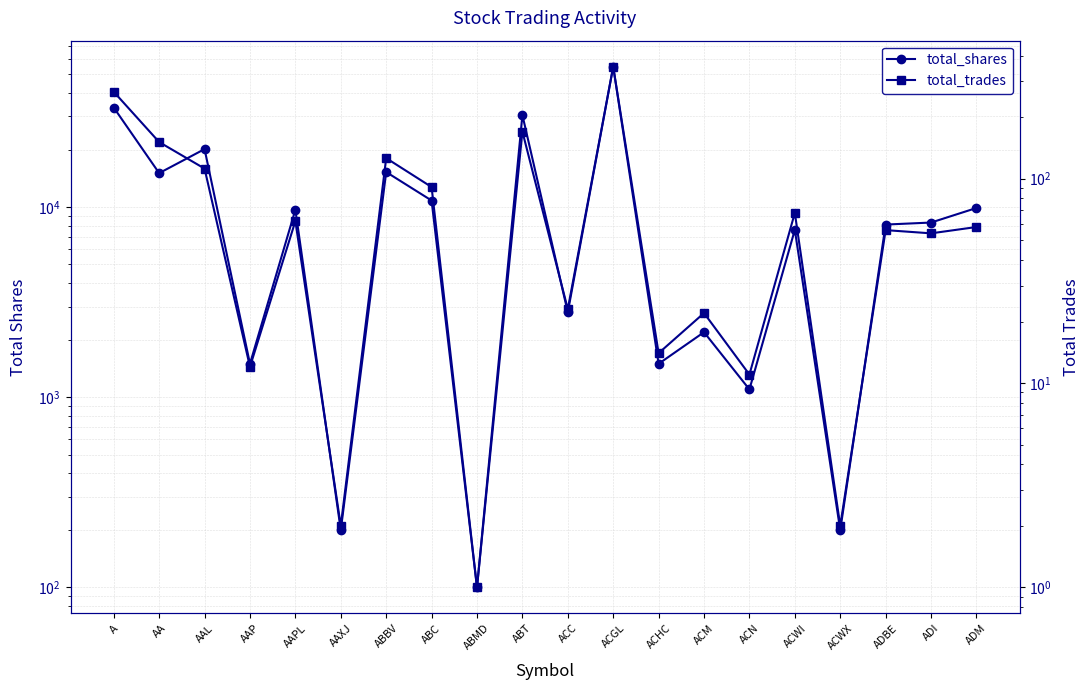

The value of total_trades at ACHC is 9. True or false?

False